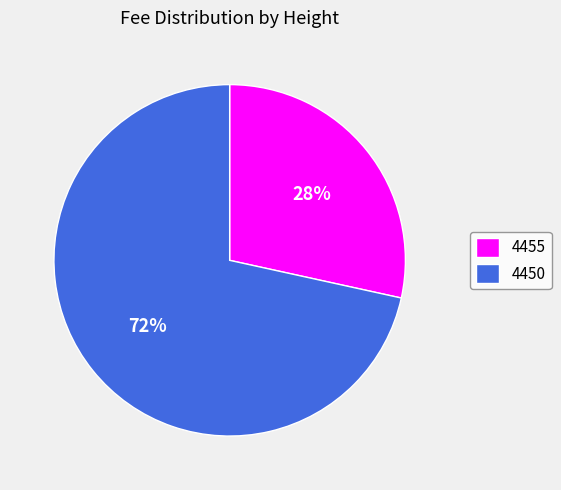

How many slices are in this pie chart?

2